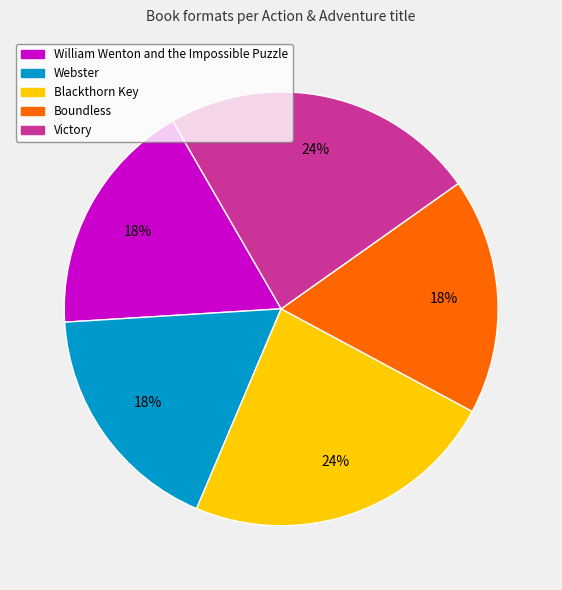

To the nearest percent, what percentage of the pie is William Wenton and the Impossible Puzzle?

18%